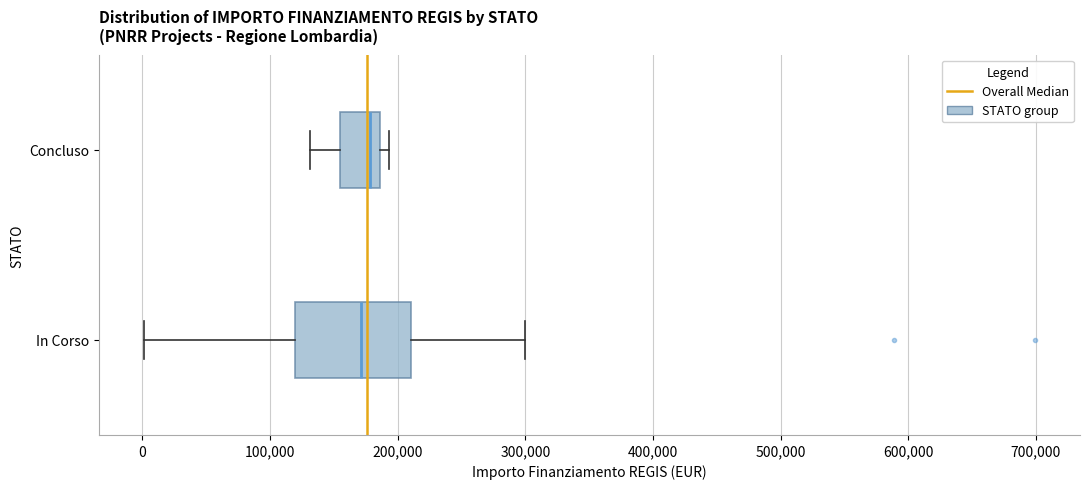

Reading bottom to top, transcribe this box plot: for each box, give where its median line is, the range the box spans, and where its two whiskers end, as read against the x-axis. The values are not printed on the chart, so give them approximately, as read against the axis.

In Corso: median 170000, box 120000 to 210000, whiskers 0 to 300000
Concluso: median 180000, box 150000 to 190000, whiskers 130000 to 190000 (just right of the box's right edge)